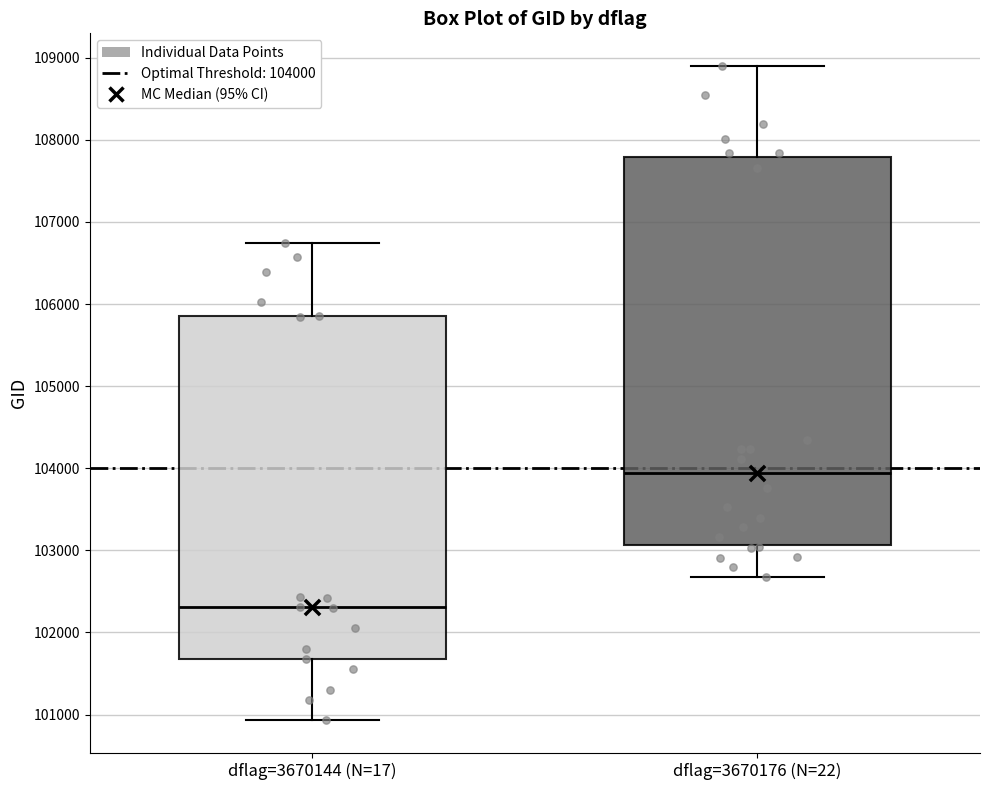

Reading left to right, transcribe this box plot: for each box, give where its median line is, the range the box spans, and where its two whiskers end, as read against the y-axis. The values are not printed on the chart, so give them approximately, as read against the axis.

dflag=3670144 (N=17): median 102300, box 101700 to 105900, whiskers 100900 to 106700
dflag=3670176 (N=22): median 103900, box 103100 to 107800, whiskers 102700 to 108900